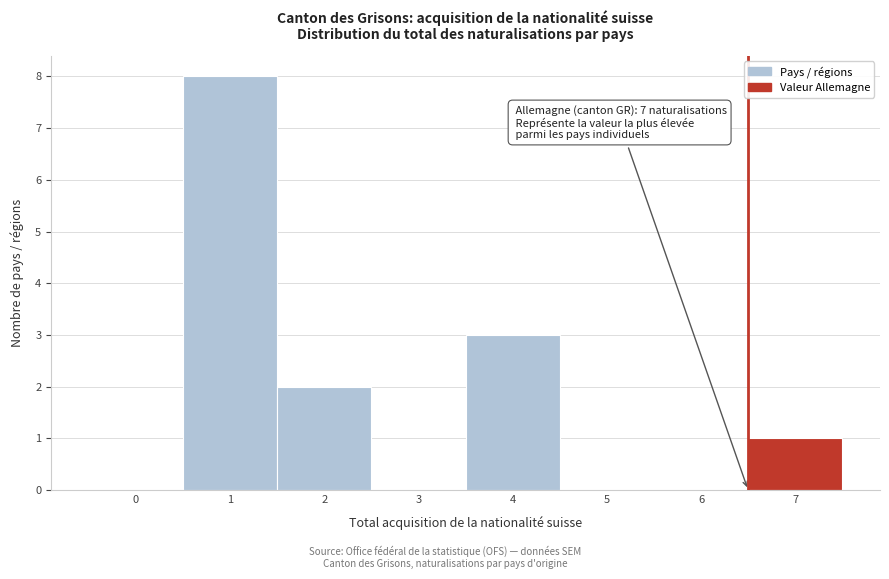

Reading right to left, transcribe all the data shown in this chart.

7=1	6=0	5=0	4=3	3=0	2=2	1=8	0=0